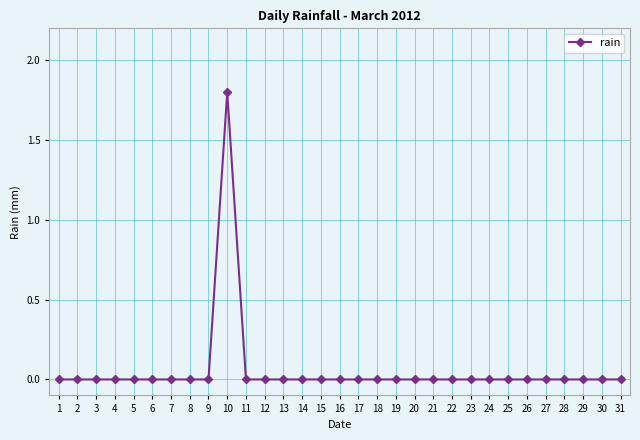

What is the difference between the maximum and minimum values?

1.8